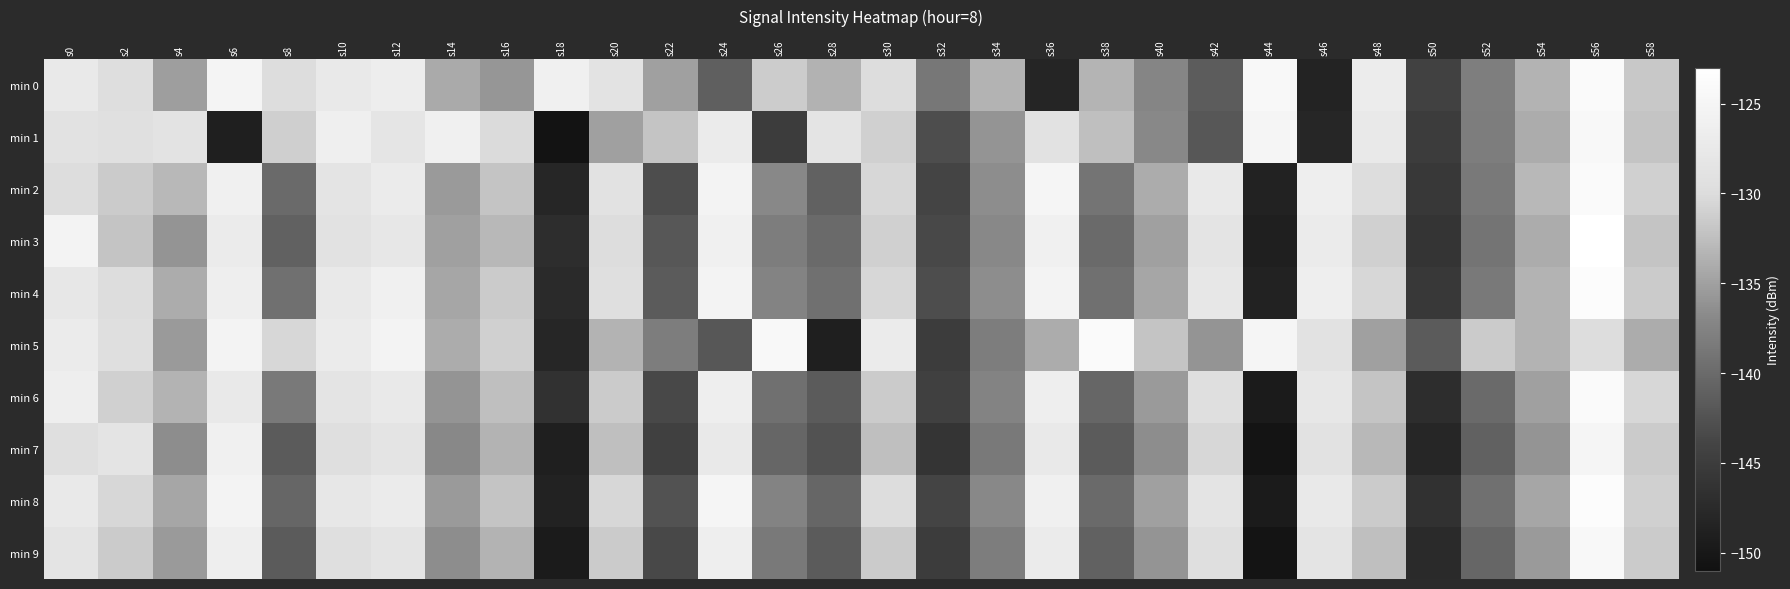

Count the number of categories in the chart.

30